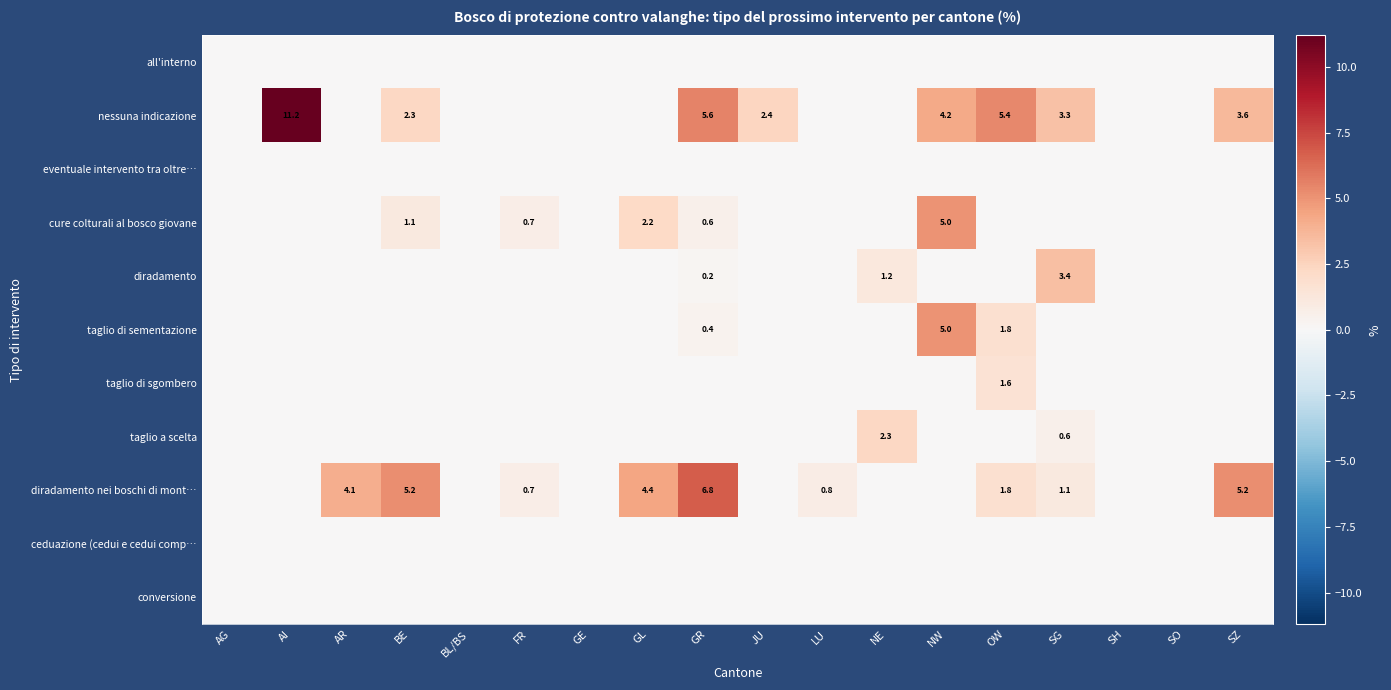

The value of diradamento nei boschi di mont… at GL is 6.9. True or false?

False